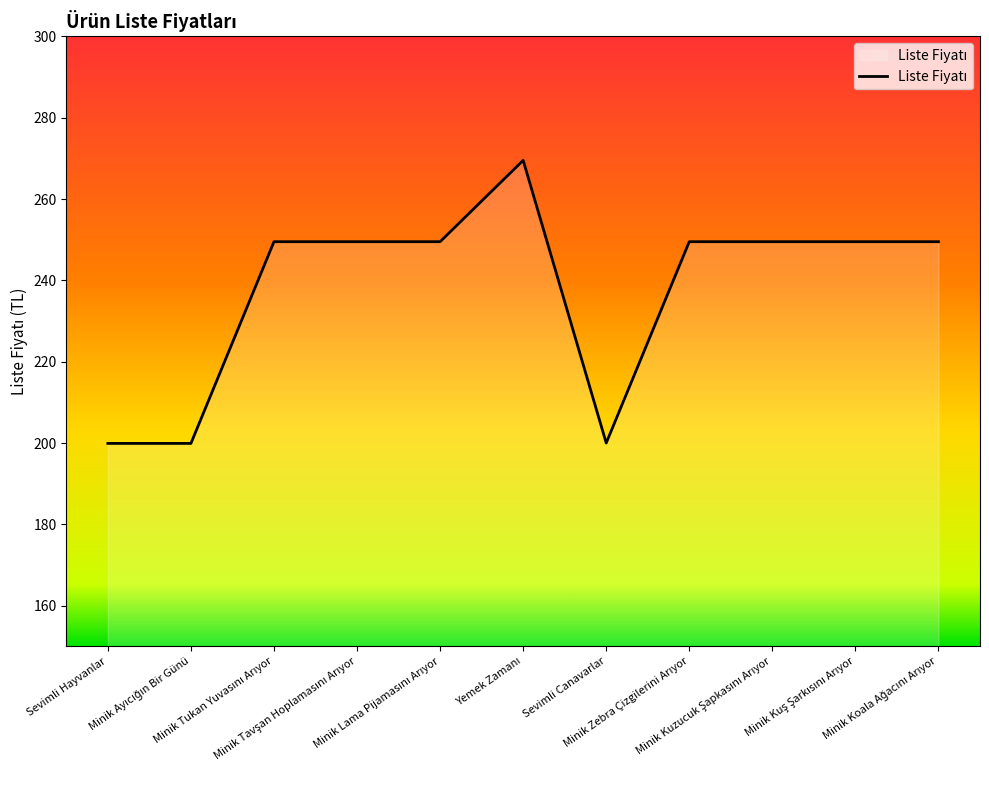

What is the smallest value displayed?

199.9